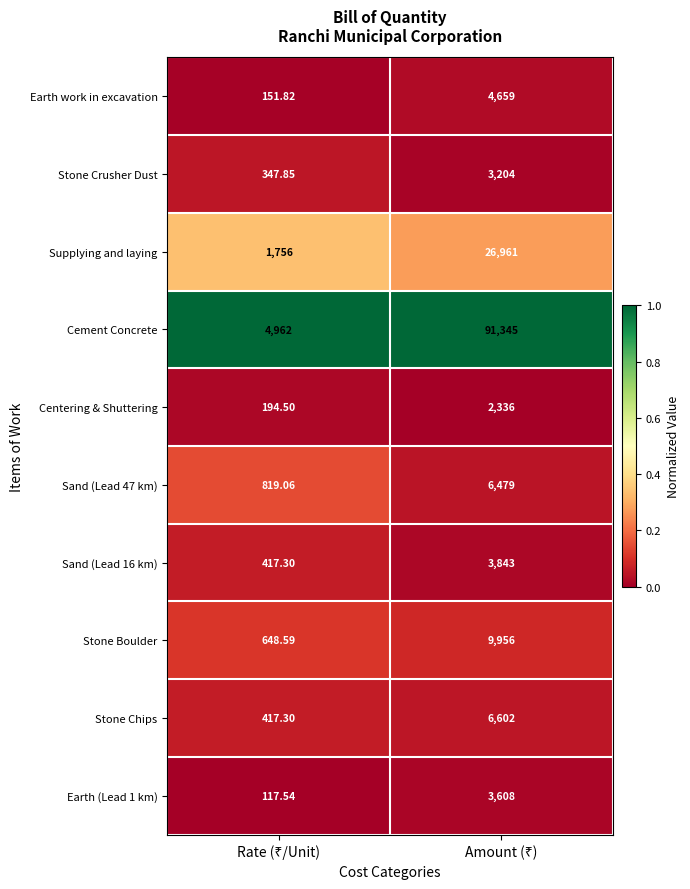

How many distinct data groups are displayed?

10